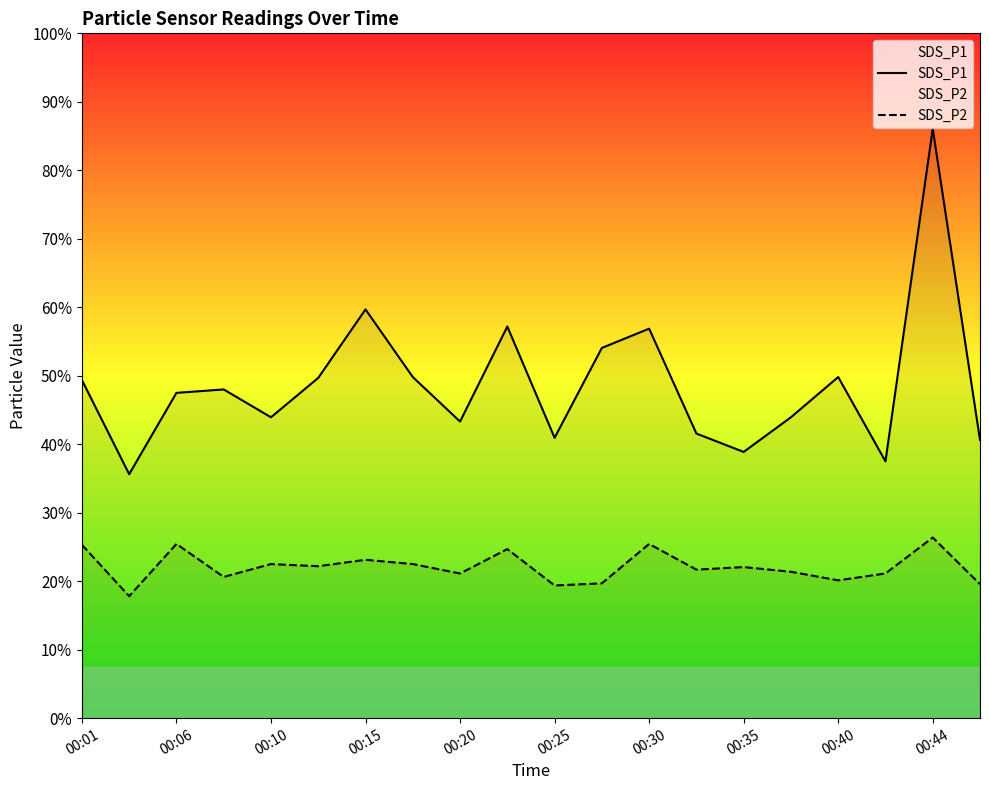

At how many categories does at least one series exceed 4?

20